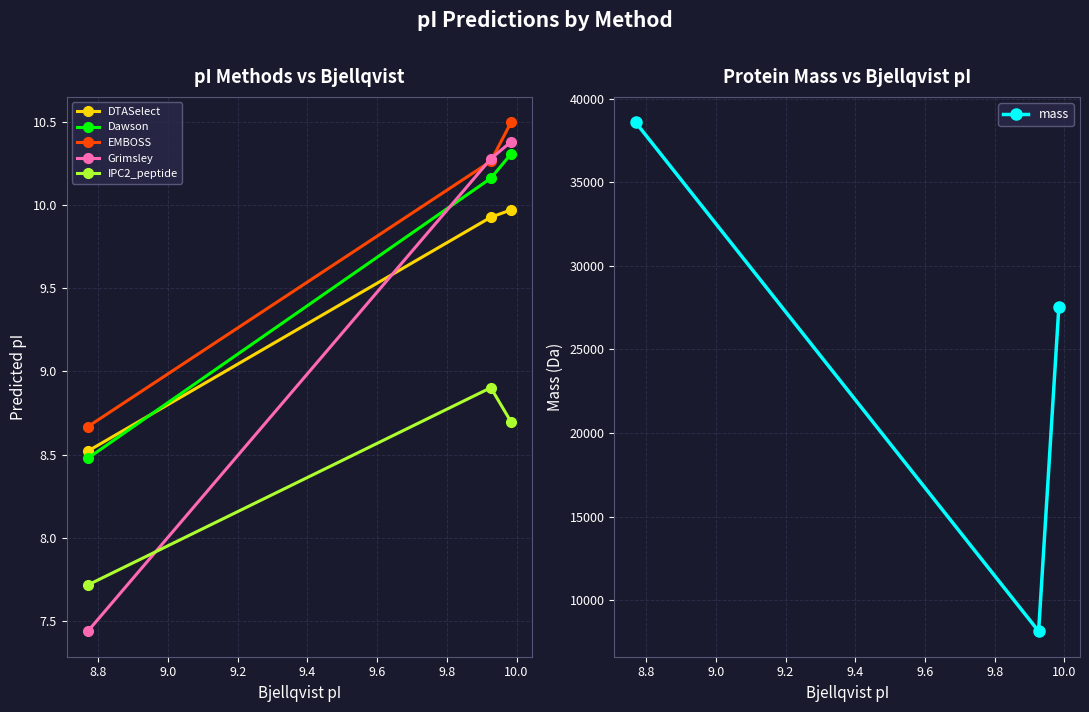

What is the lowest value of the Dawson series?

8.5